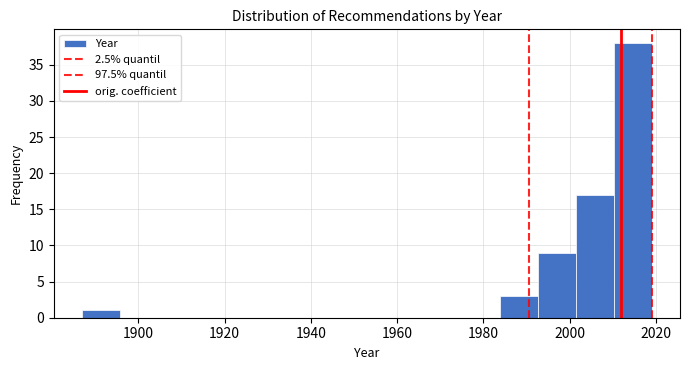

Reading left to right, list every bar in this chart as the range it spans on the x-axis followed by its height. Neither the bar edges nor the heights are printed on the chart, so give them approximately, as read against the axes.

1887.0 to 1895.8: 1
1895.8 to 1904.6: 0
1904.6 to 1913.4: 0
1913.4 to 1922.2: 0
1922.2 to 1931.0: 0
1931.0 to 1939.8: 0
1939.8 to 1948.6: 0
1948.6 to 1957.4: 0
1957.4 to 1966.2: 0
1966.2 to 1975.0: 0
1975.0 to 1983.8: 0
1983.8 to 1992.6: 3
1992.6 to 2001.4: 9
2001.4 to 2010.2: 17
2010.2 to 2019.0: 38